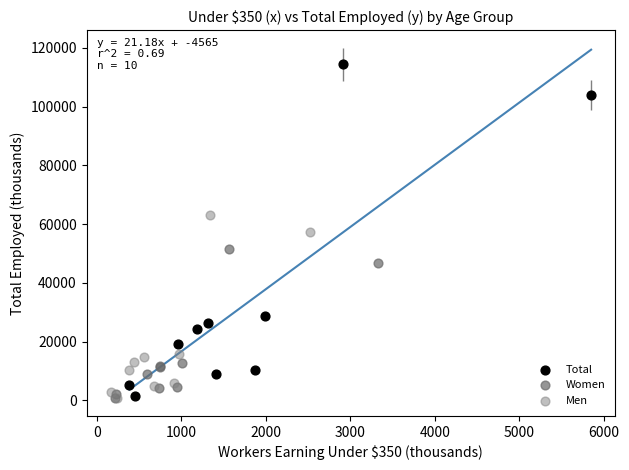

Which series reaches the maximum Y coordinate?

Total